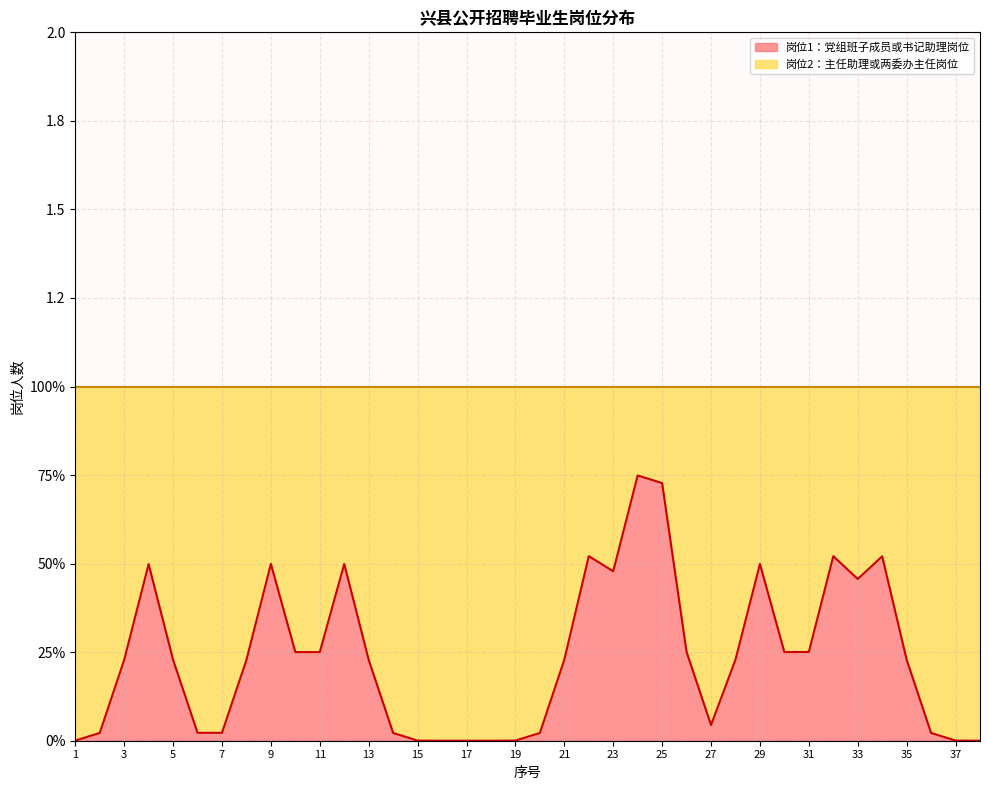

Reading left to right, extract all data points from this chart.

岗位1：党组班子成员或书记助理岗位: 1=0	2=0	3=0	4=1	5=0	6=0	7=0	8=0	9=1	10=0	11=0	12=1	13=0	14=0	15=0	16=0	17=0	18=0	19=0	20=0	21=0	22=1	23=0	24=1	25=1	26=0	27=0	28=0	29=1	30=0	31=0	32=1	33=0	34=1	35=0	36=0	37=0	38=0
岗位2：主任助理或两委办主任岗位: 1=1	2=1	3=1	4=0	5=1	6=1	7=1	8=1	9=0	10=1	11=1	12=0	13=1	14=1	15=1	16=1	17=1	18=1	19=1	20=1	21=1	22=0	23=1	24=0	25=0	26=1	27=1	28=1	29=0	30=1	31=1	32=0	33=1	34=0	35=1	36=1	37=1	38=1